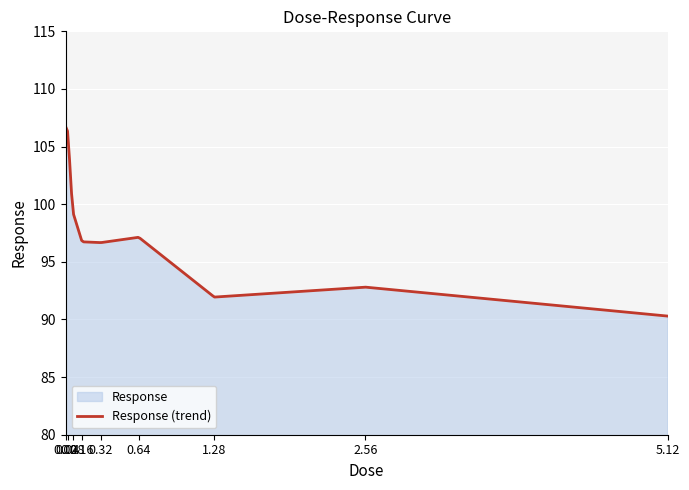

How many lines are shown in the chart?

1